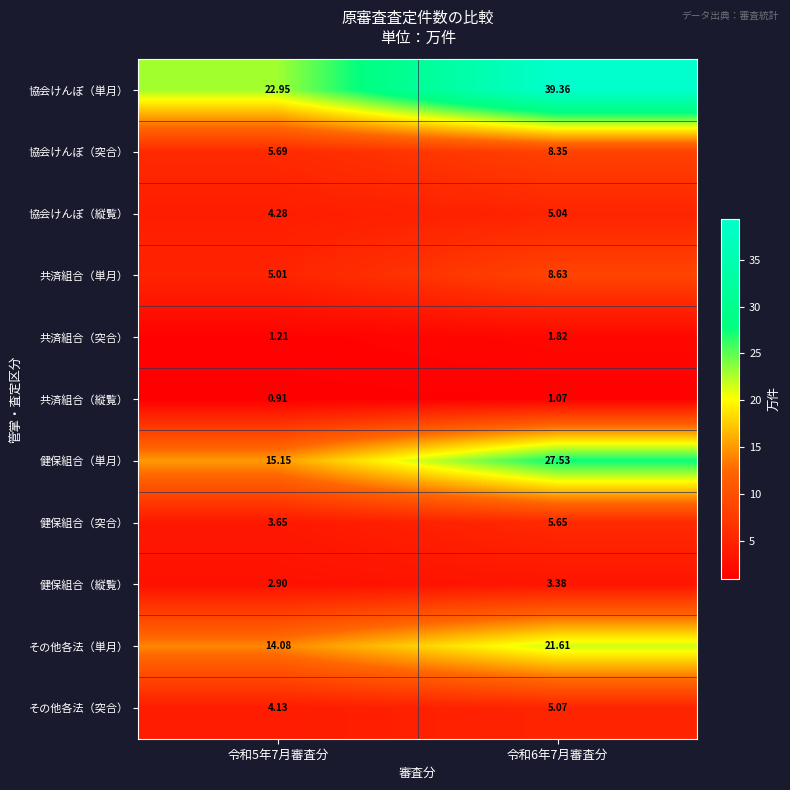

Is the value of 協会けんぽ（単月） at 令和5年7月審査分 greater than the value of 共済組合（縦覧） at 令和6年7月審査分?

Yes